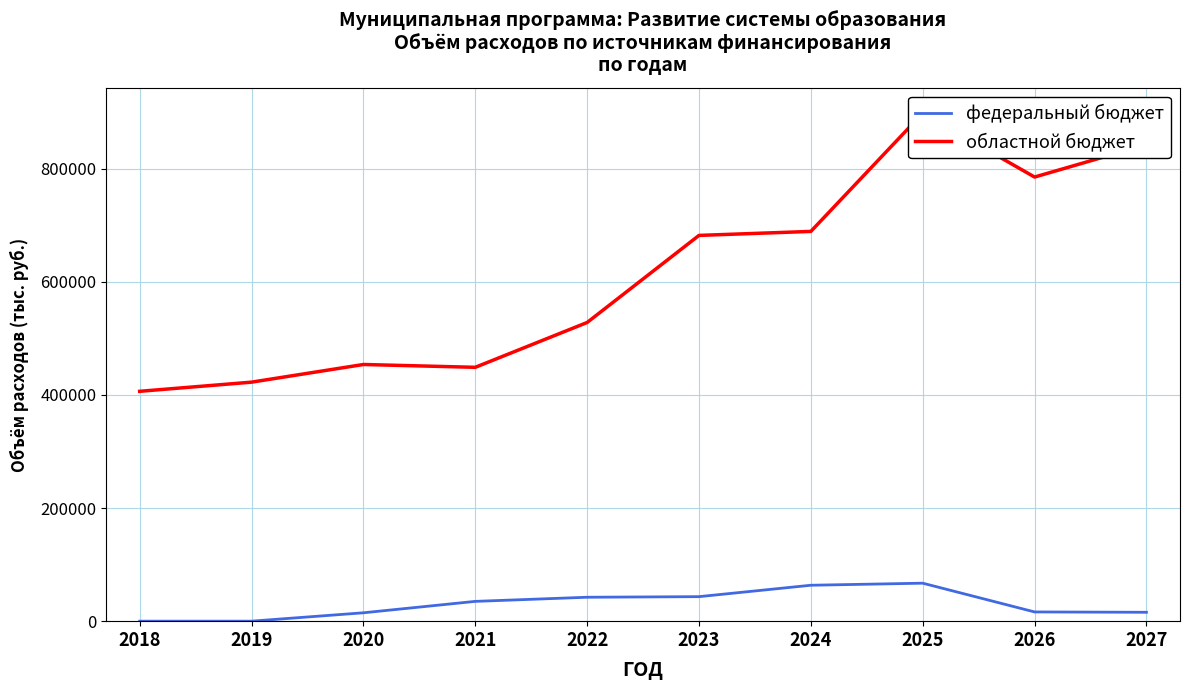

What is the sum of the областной бюджет values at 2026 and 2018?

1191617.2